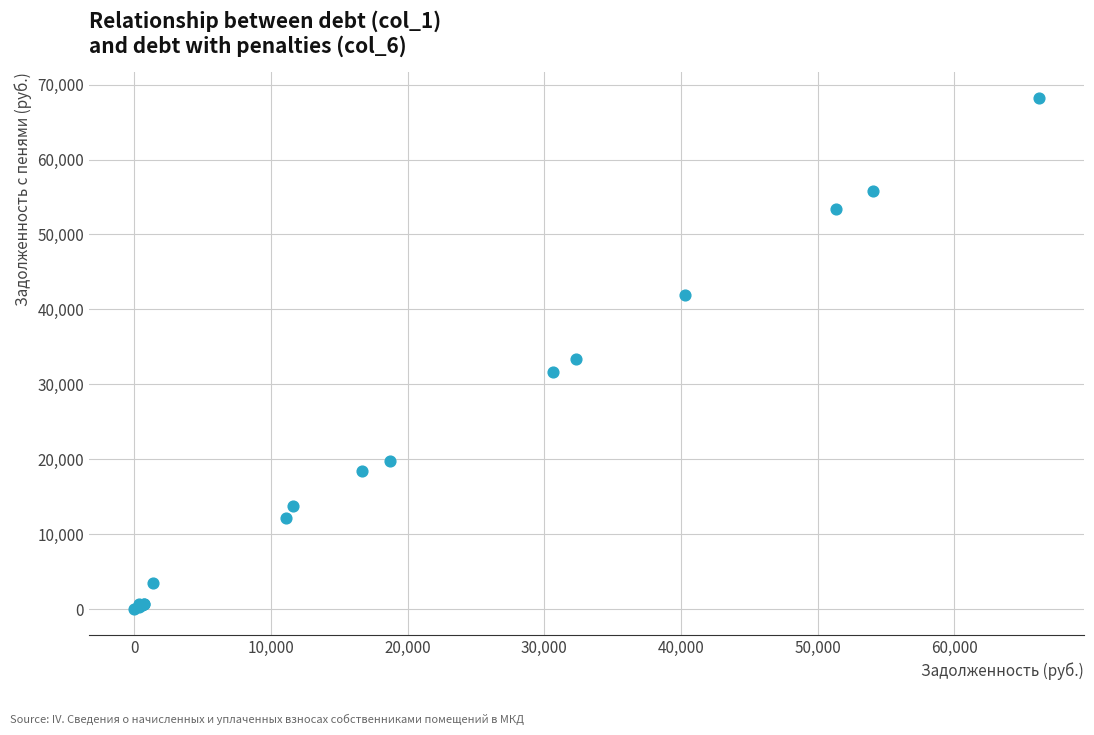

What Y value in the scatter plot is closest to 34138?

33371.5